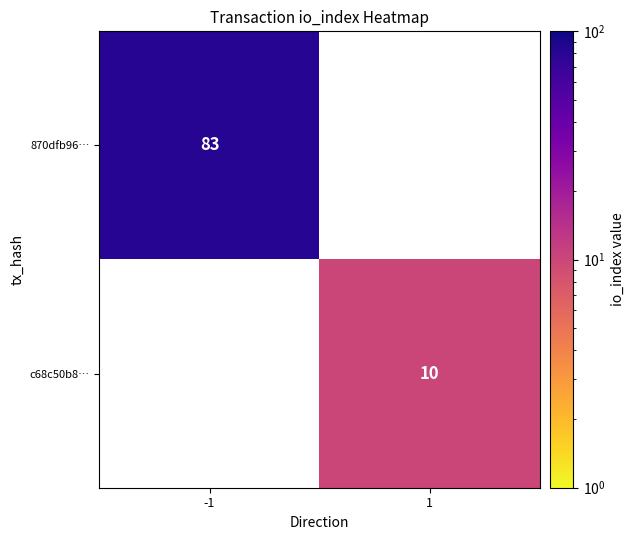

Is the value of 870dfb96… at -1 greater than the value of c68c50b8… at 1?

Yes